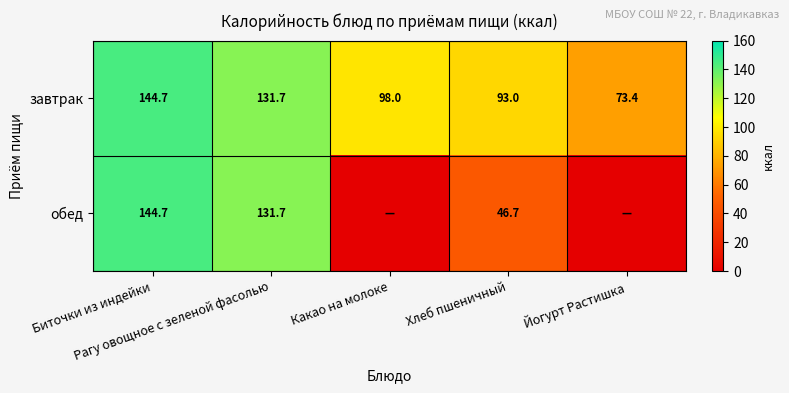

What is the total value across all series at Какао на молоке?

98.0